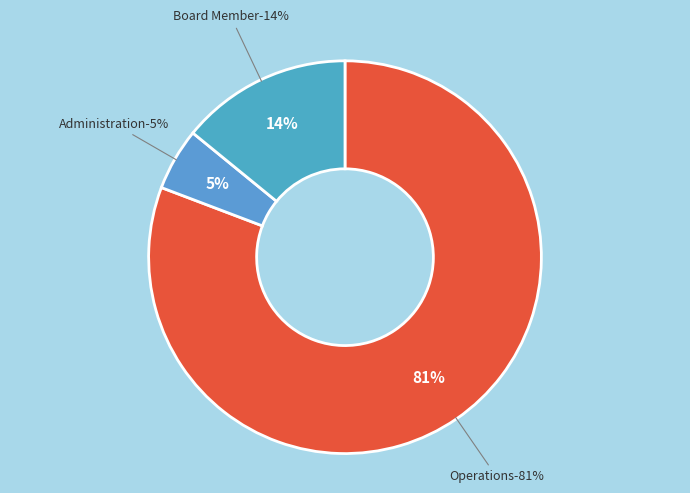

To the nearest percent, what percentage of the pie is Board Member?

14%